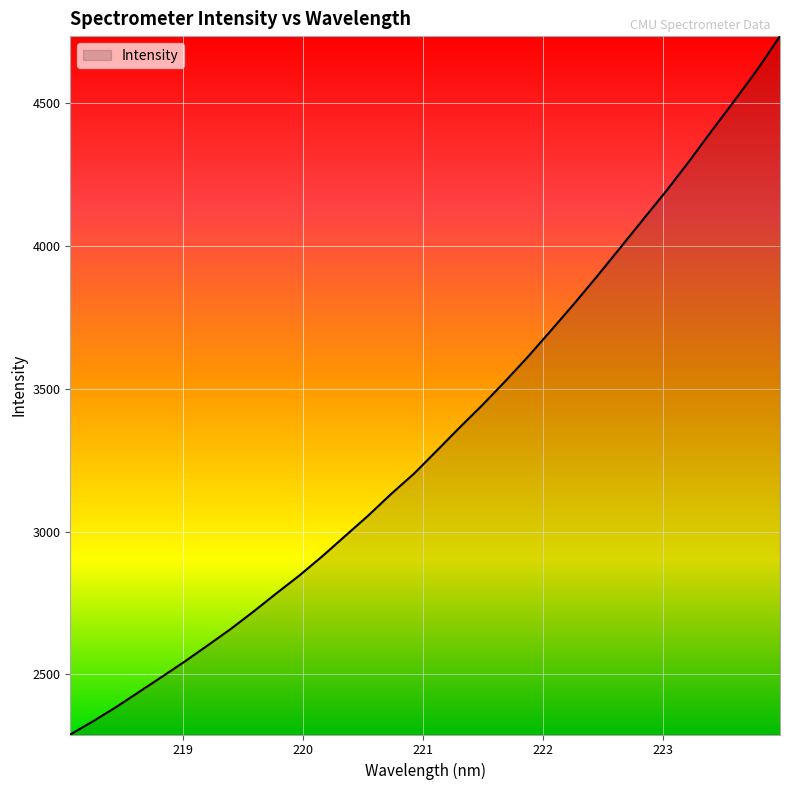

What is the greatest value displayed?

4735.2